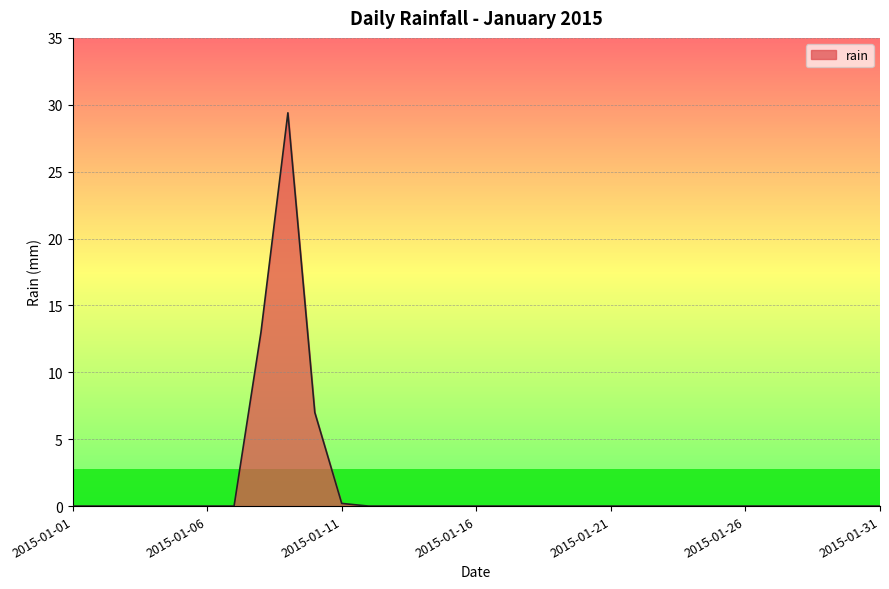

What is the maximum value shown in the chart?

29.4